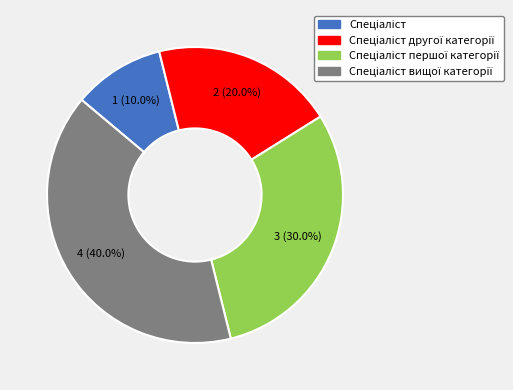

Is there a majority slice in this chart?

No